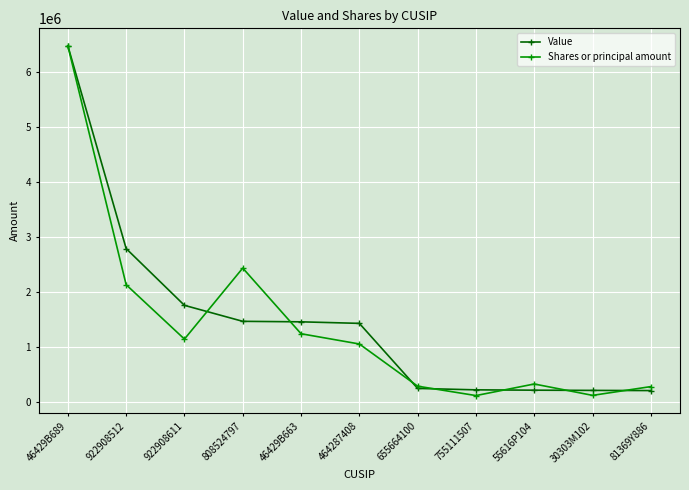

How many data points in Shares or principal amount are above 1057956?

6